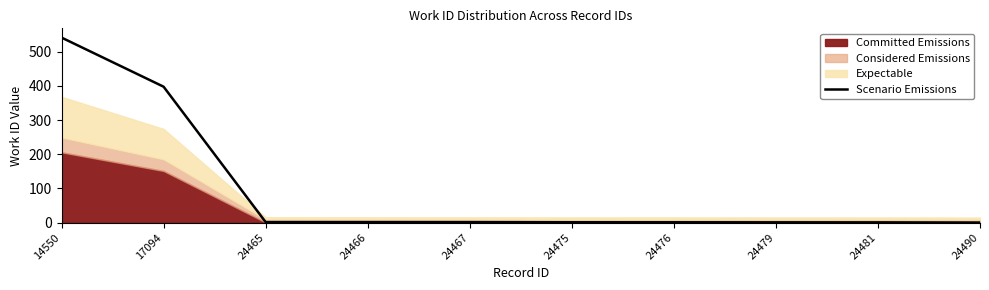

True or false: the data has more than 1 interior local peaks.

False